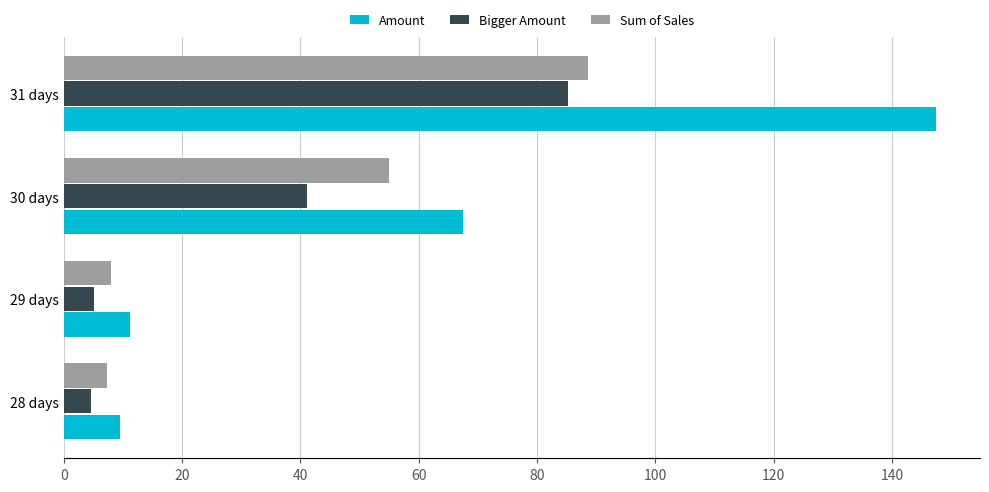

Rank the series by their average value, from highest to lowest.

Amount, Sum of Sales, Bigger Amount